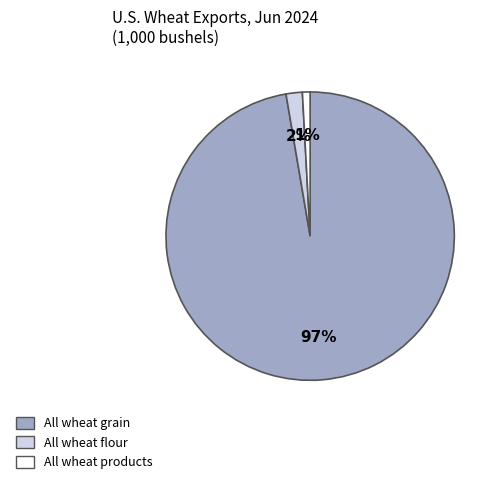

What is the smallest slice in the pie chart?

All wheat products